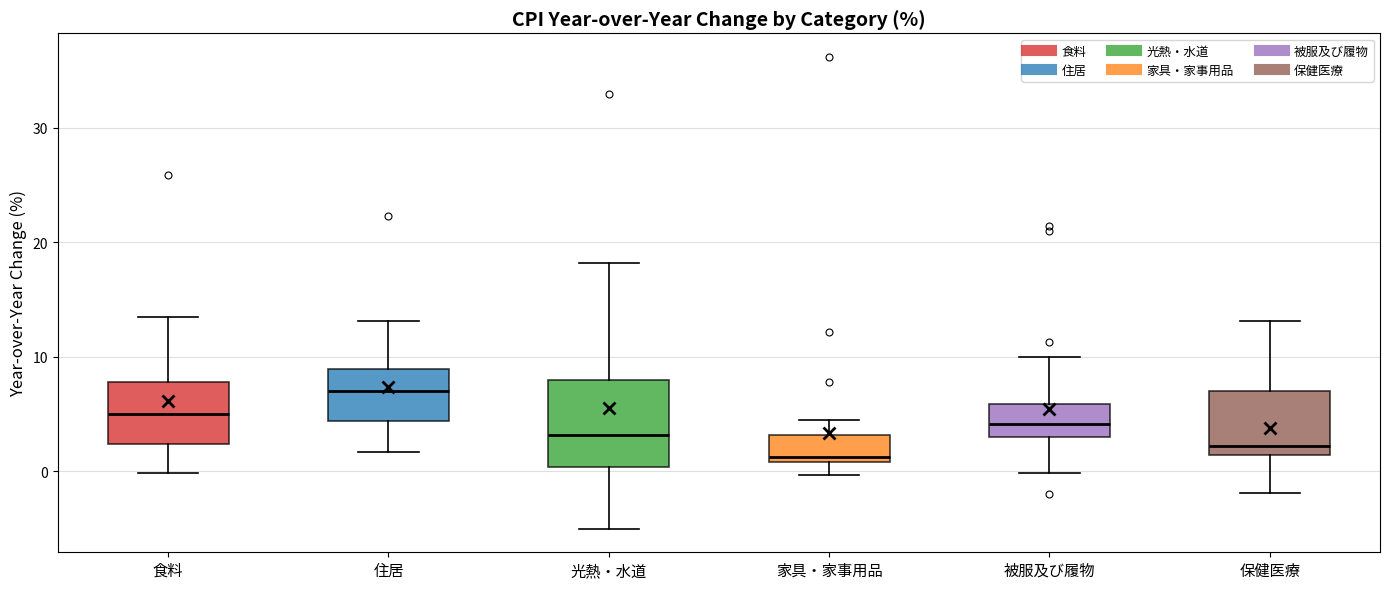

Where does the upper whisker of the box for 保健医療 end on the y-axis? The values are not printed on the chart, so give them approximately, as read against the axis.

13